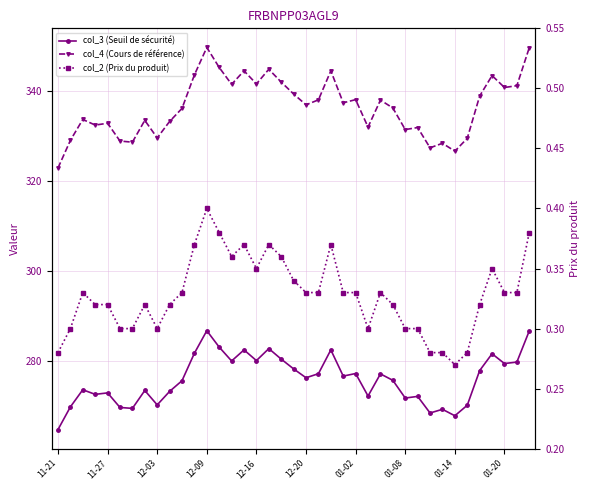

What are all the series names shown in the legend?

col_3 (Seuil de sécurité), col_4 (Cours de référence), col_2 (Prix du produit)